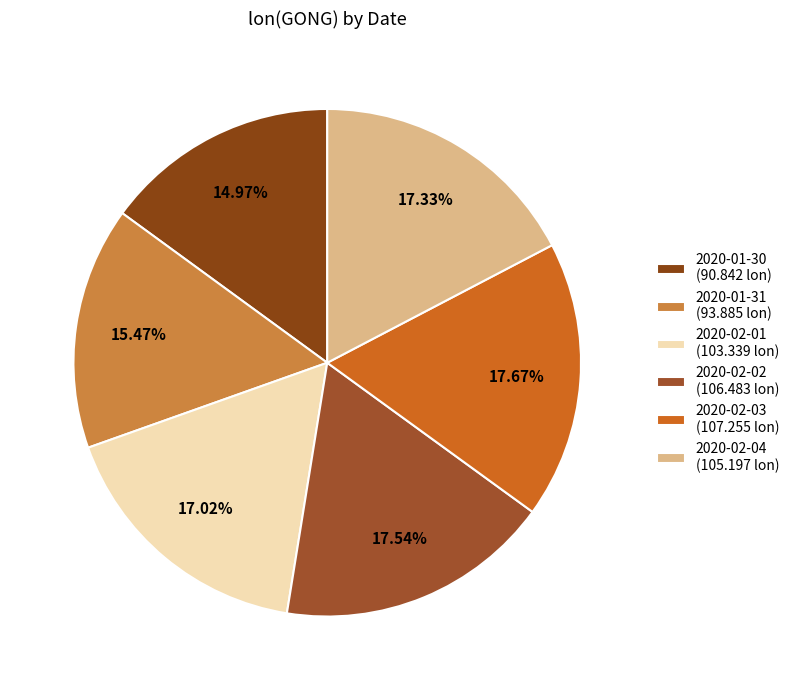

Do 2020-02-03 and 2020-01-30 together represent more than half of the pie?

No